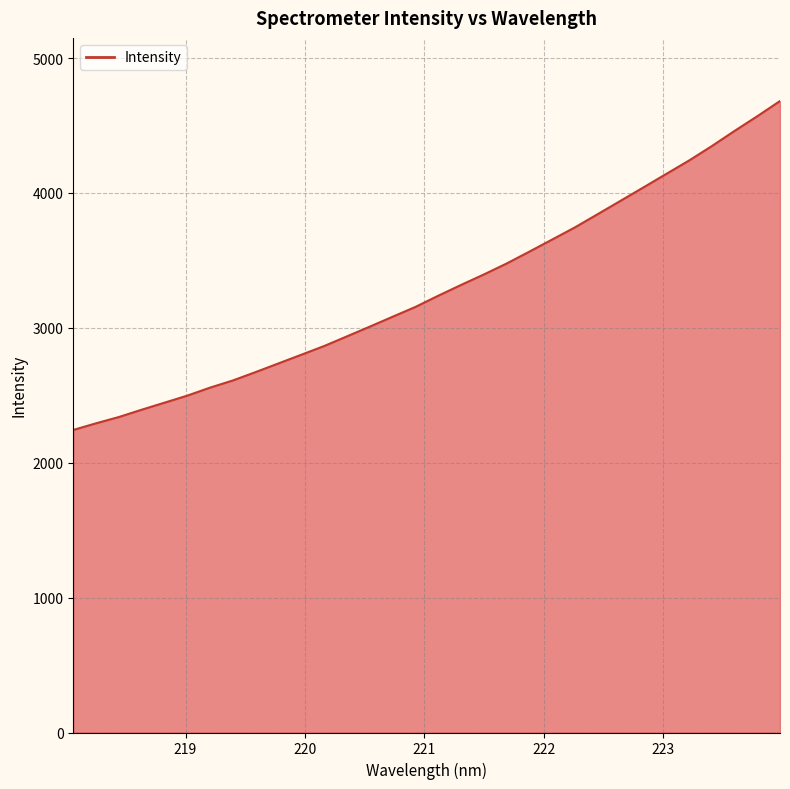

What is the sum of all values?

105292.7